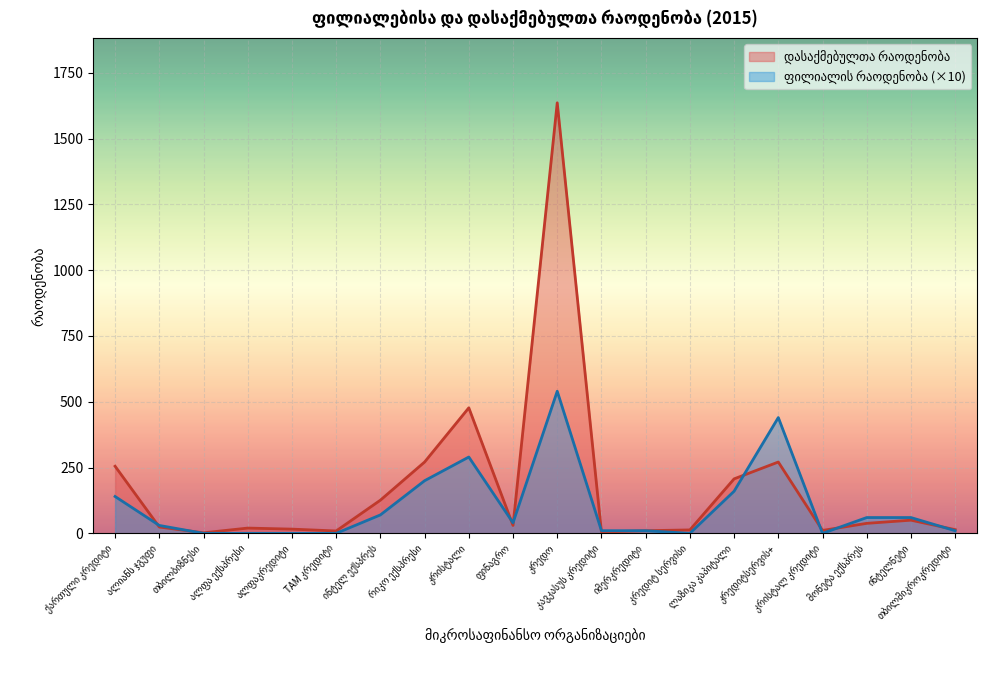

What position from the right is კრისტალი?

12